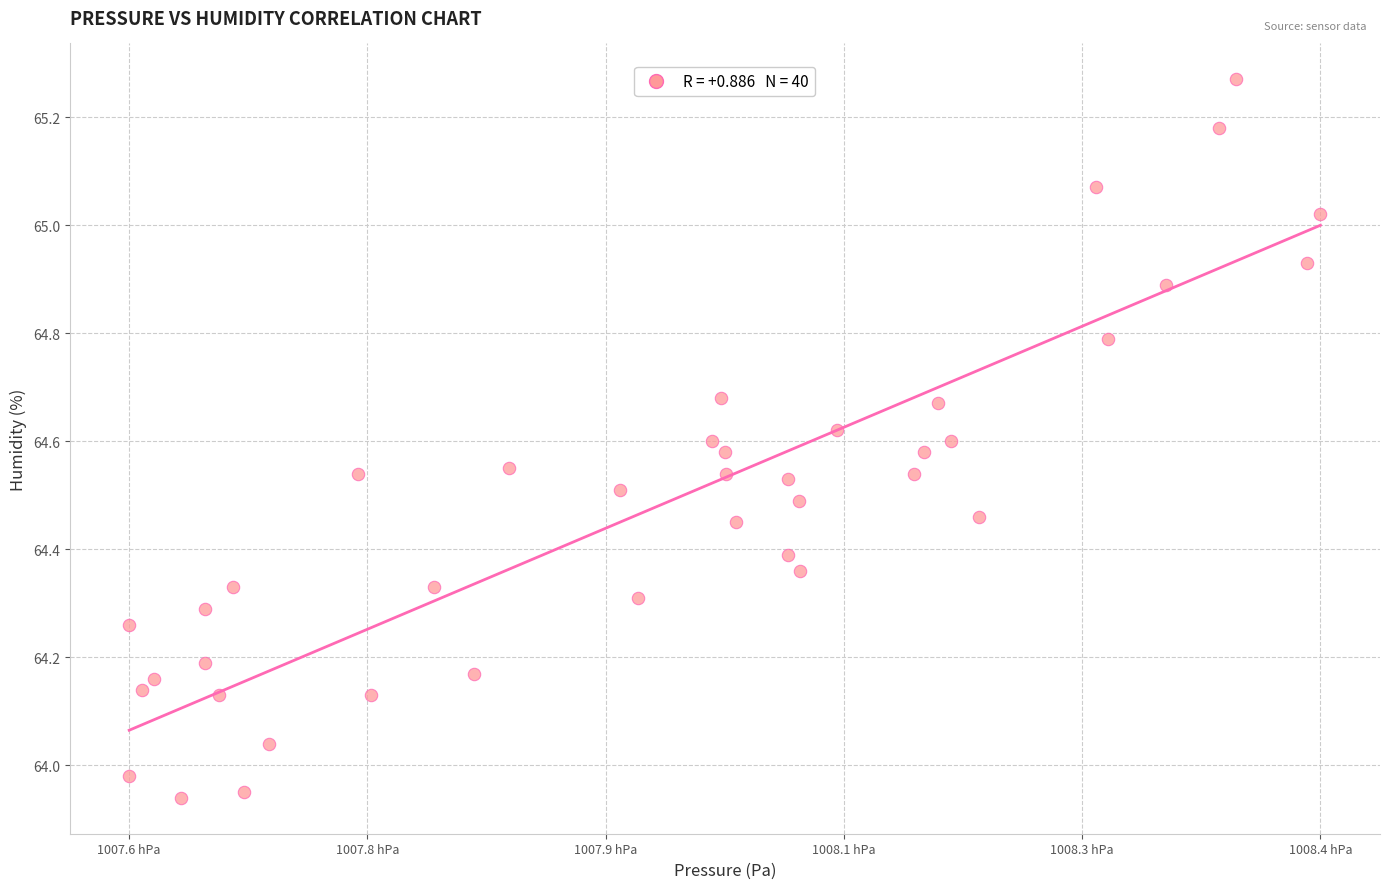

What is the range of X values (max minus min)?

83.1